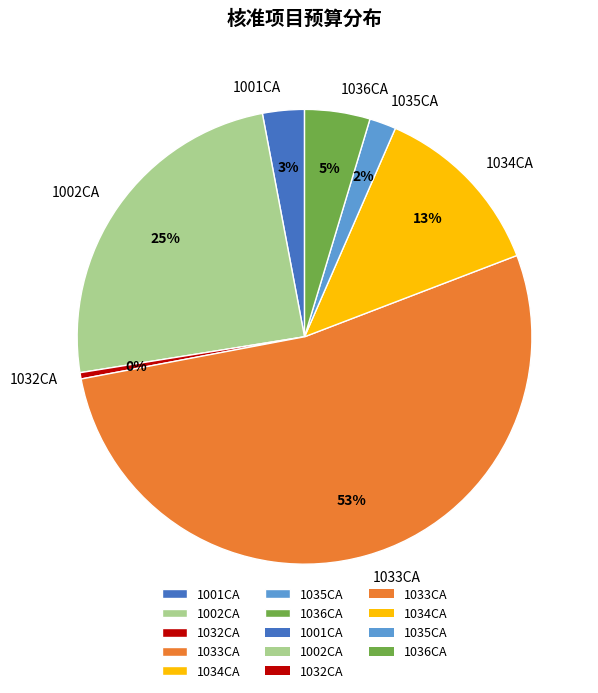

Combined, do 1002CA and 1001CA account for over 50%?

No